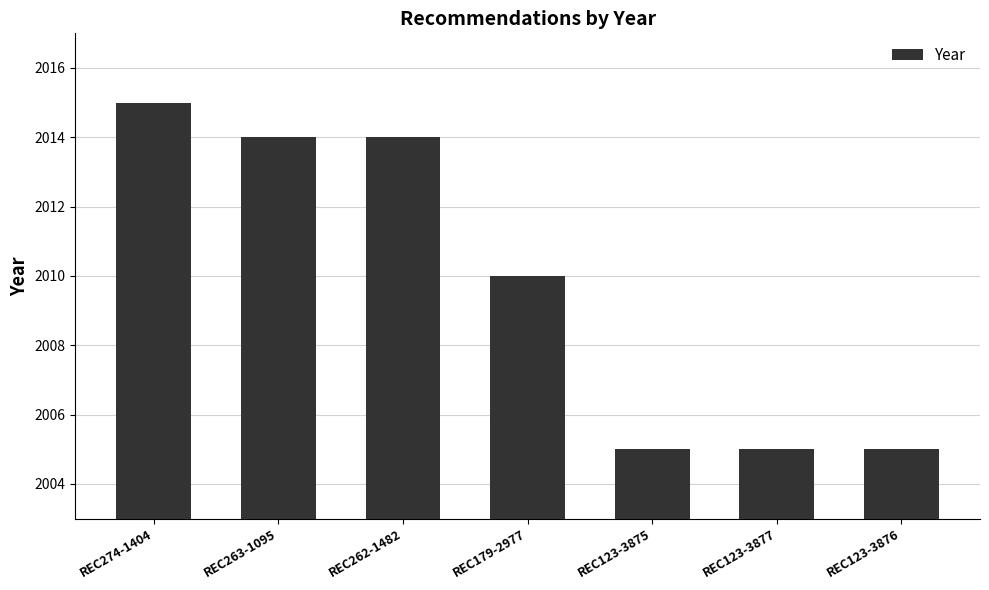

Which has a higher value, REC179-2977 or REC123-3876?

REC179-2977